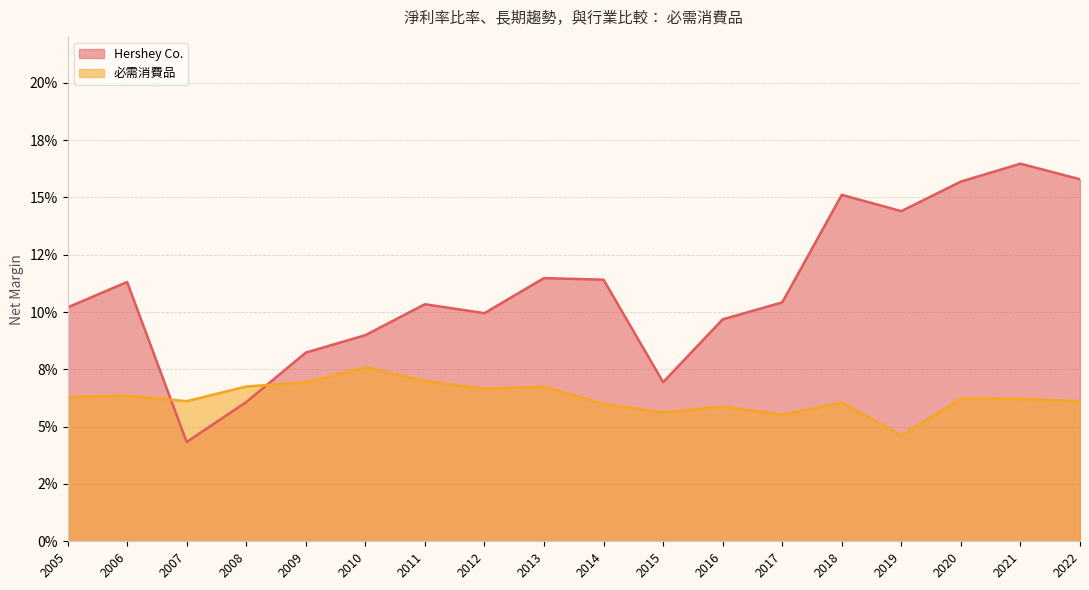

What is the total value across all series at 2015?

0.1